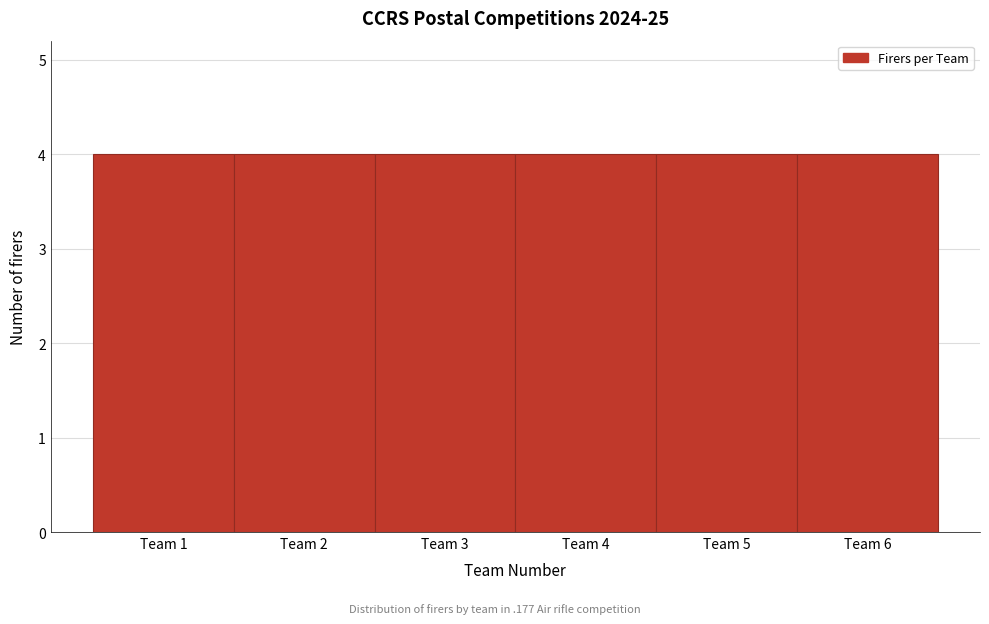

Reading left to right, list every bar in this chart as the range it spans on the x-axis followed by its height. The values are not printed on the chart, so give them approximately, as read against the axis.

0.5 to 1.5: 4
1.5 to 2.5: 4
2.5 to 3.5: 4
3.5 to 4.5: 4
4.5 to 5.5: 4
5.5 to 6.5: 4